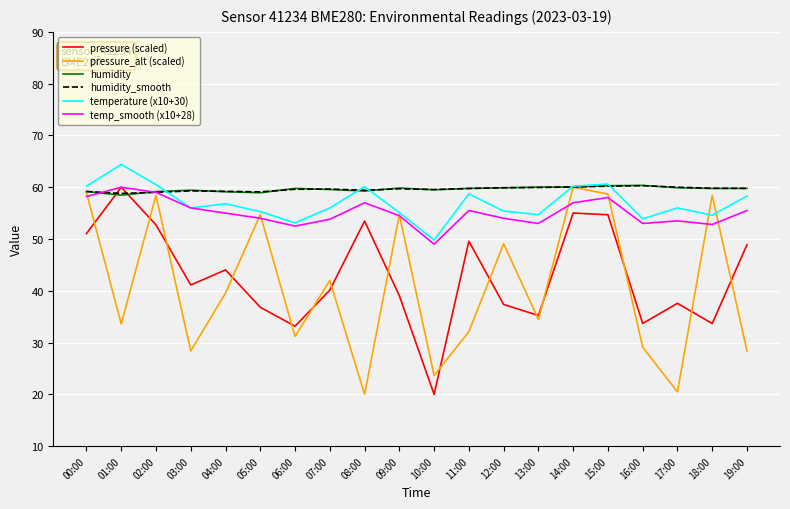

How many intersections are there between pressure (scaled) and humidity?

2